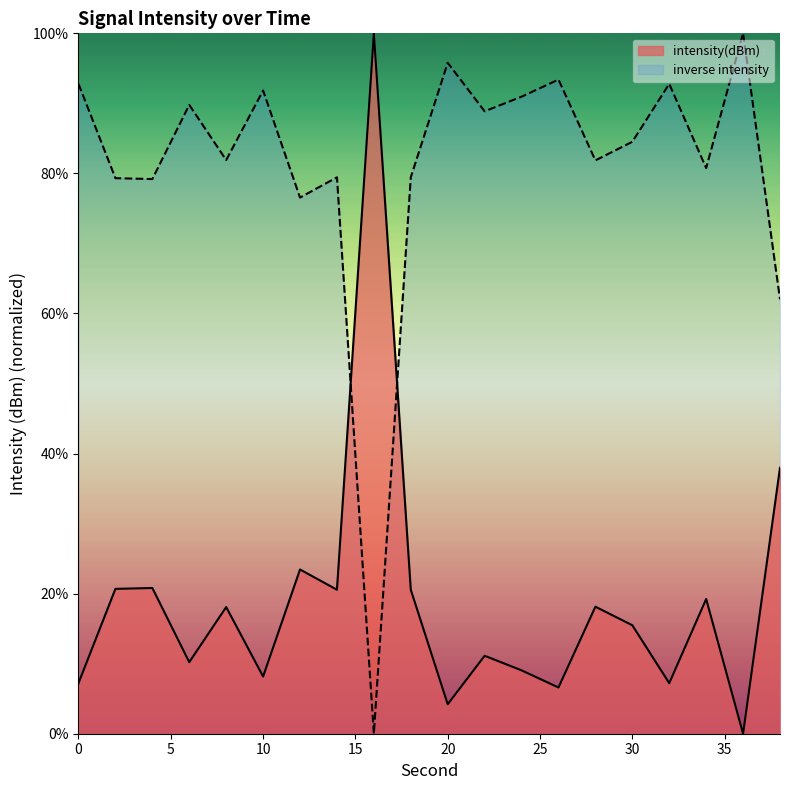

Where is the first local minimum?

6